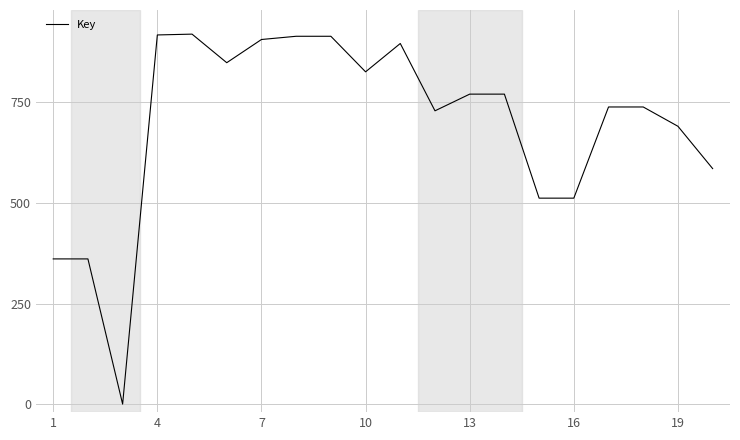

What is the greatest value displayed?

920.0